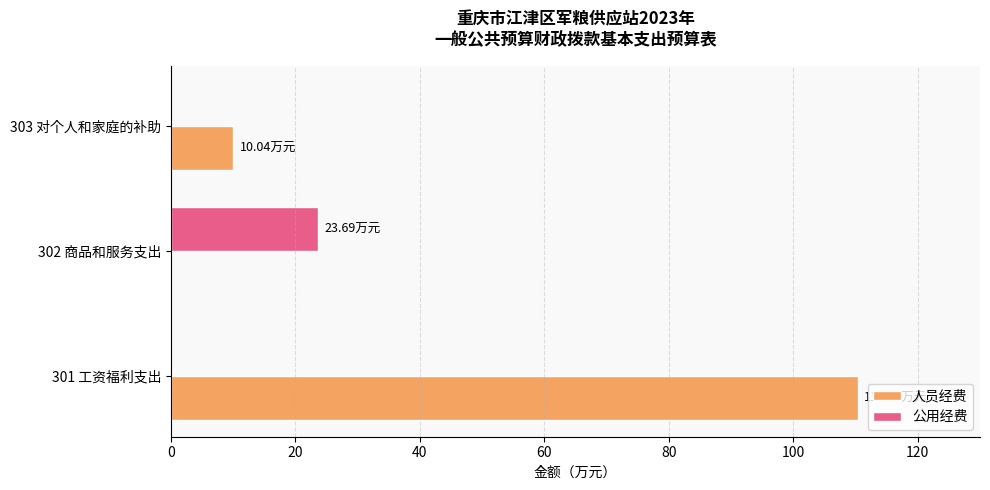

Which series has the largest total across all categories?

人员经费